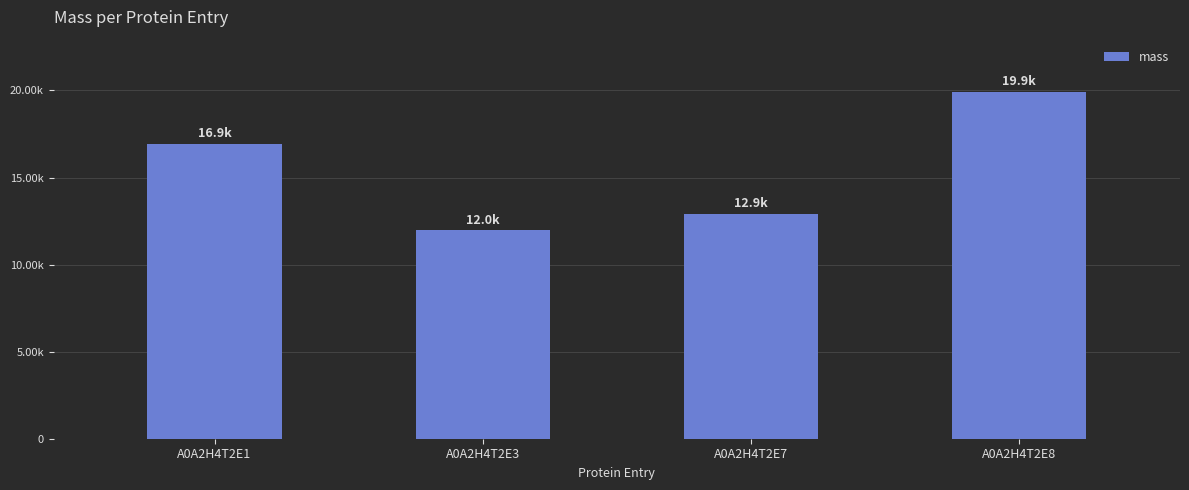

Between A0A2H4T2E7 and A0A2H4T2E3, which is larger?

A0A2H4T2E7